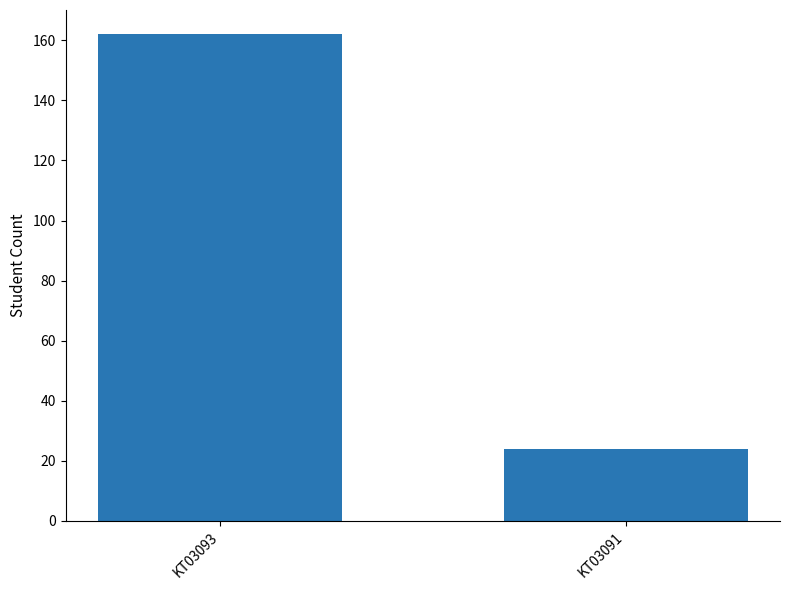

Reading right to left, transcribe all the data shown in this chart.

KT03091=24	KT03093=162